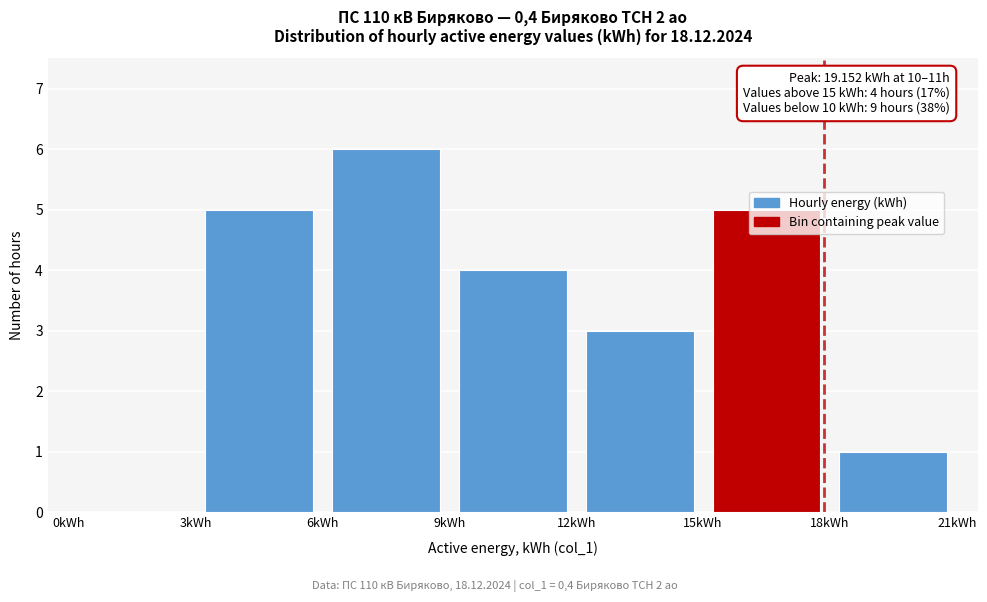

Over which range of the x-axis is the bar tallest?

6 to 9